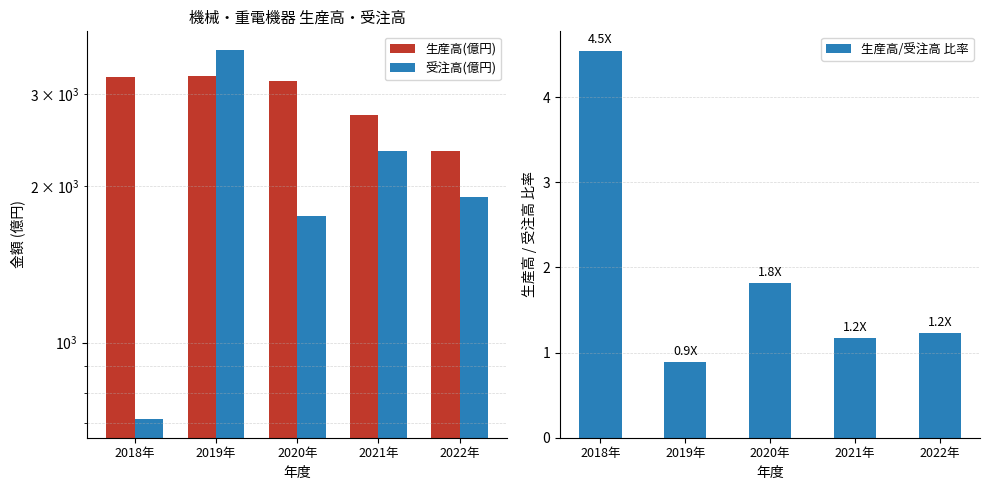

What position from the left is 2020年?

3